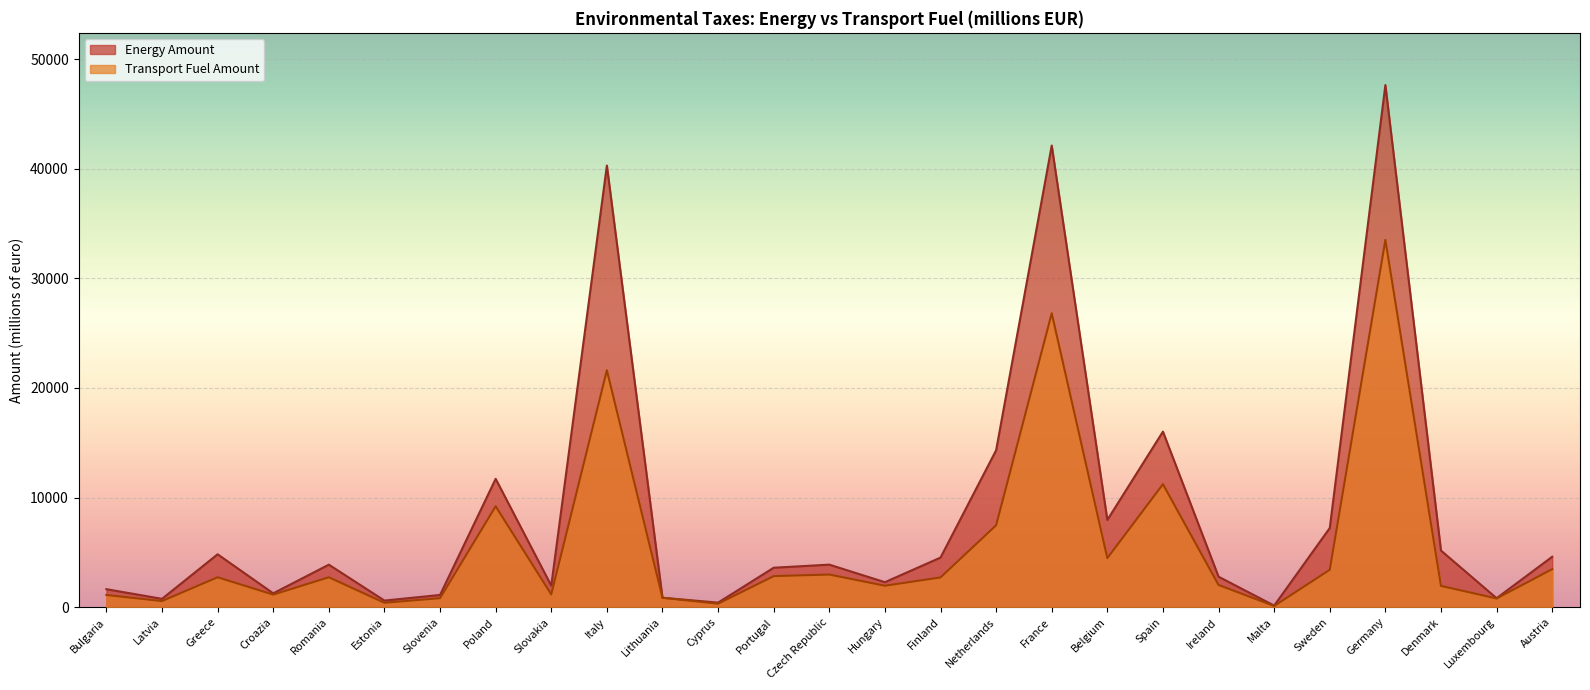

Rank the series by their maximum value, from lowest to highest.

Transport Fuel Amount, Energy Amount